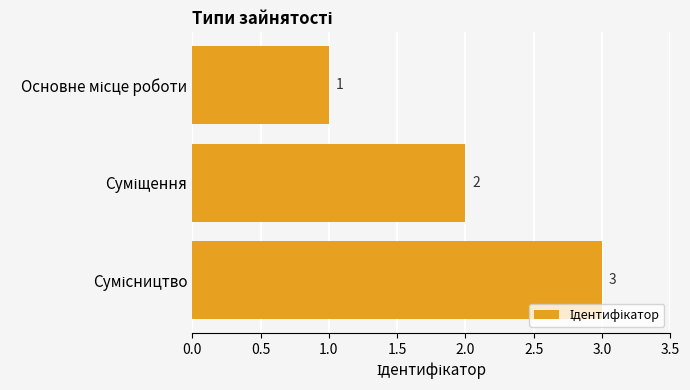

What is the greatest value displayed?

3